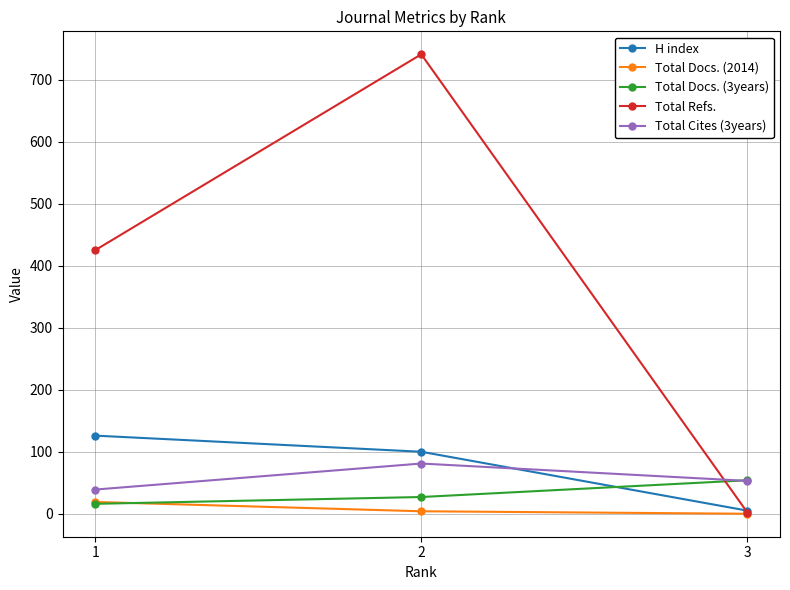

How many lines are shown in the chart?

5